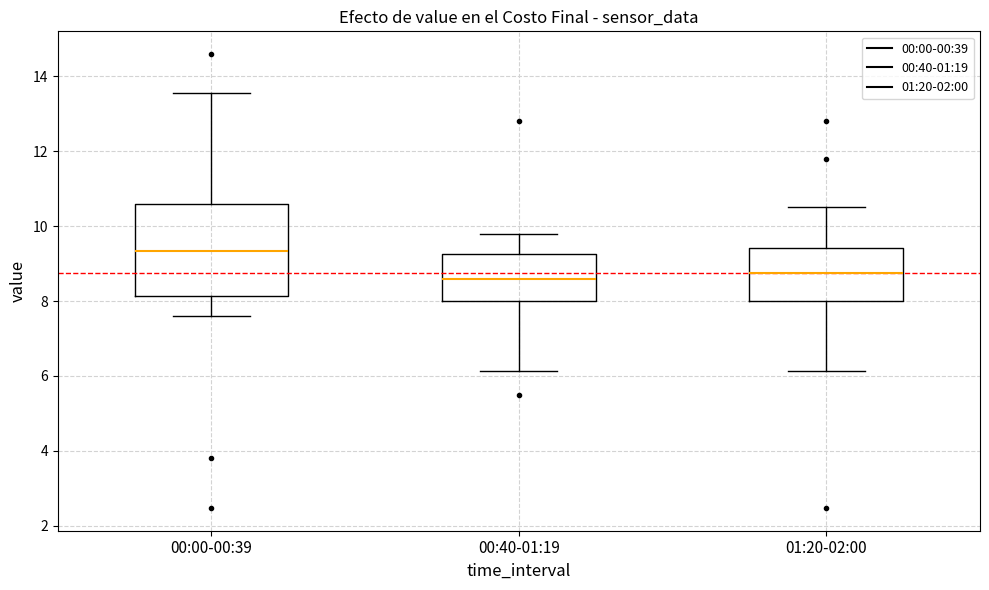

Where does the median line of the box for 00:00-00:39 sit on the y-axis? The values are not printed on the chart, so give them approximately, as read against the axis.

9.4